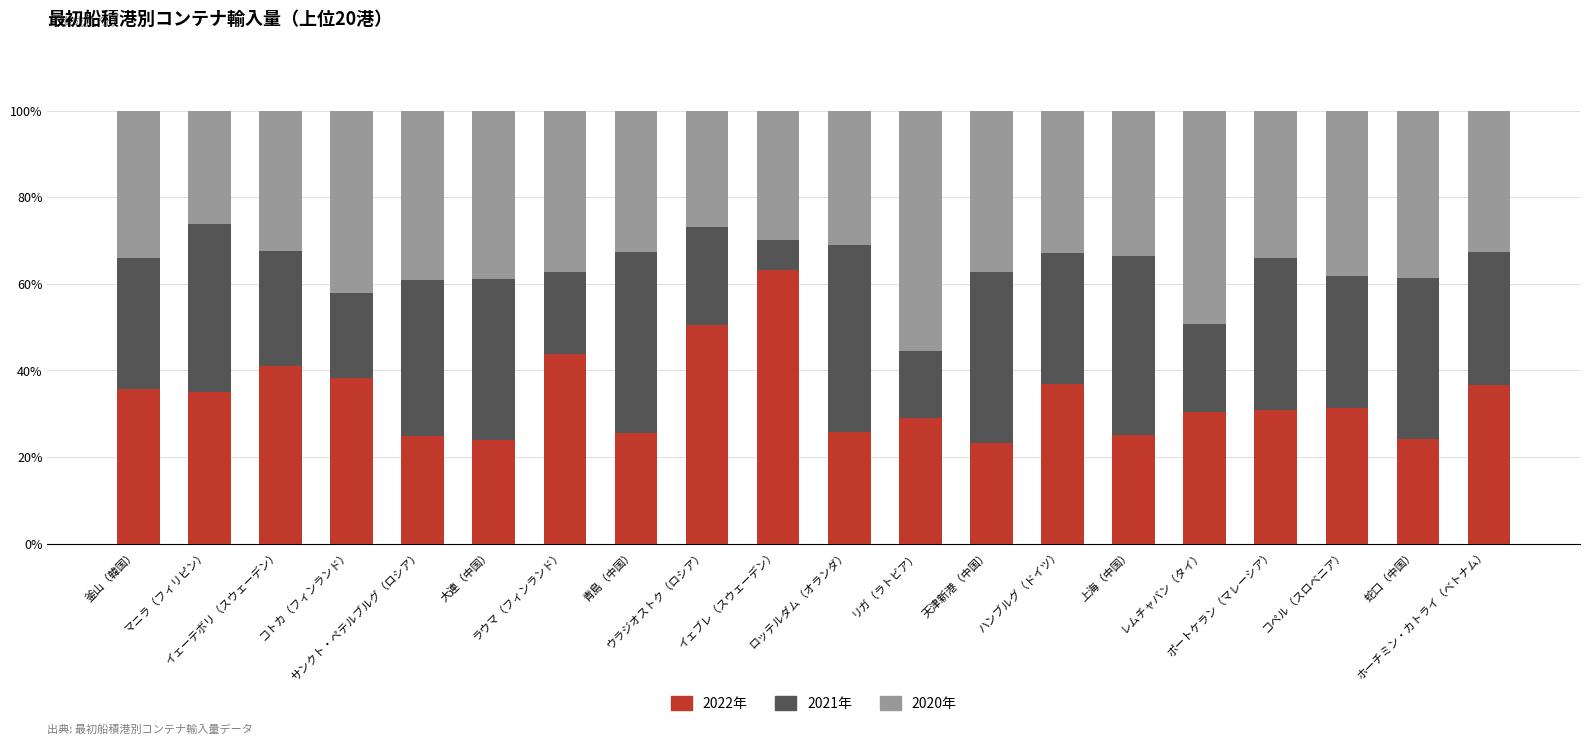

What is the value of the 2022年 bar at the 13th from the left?

23.2